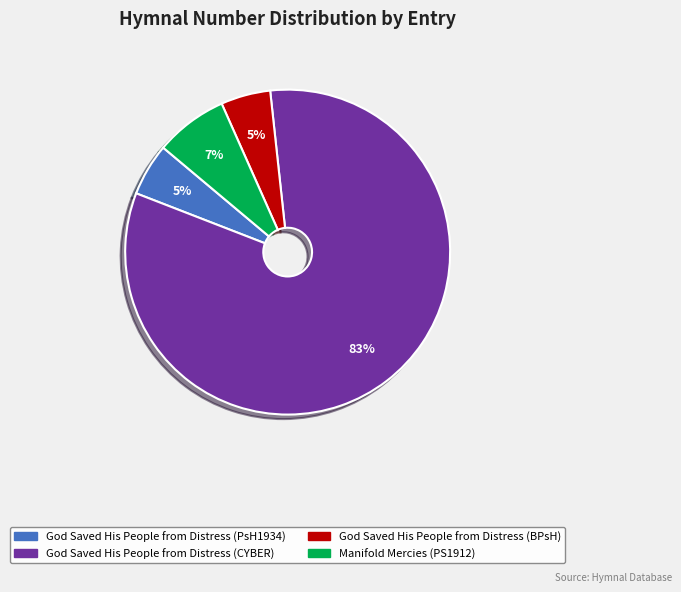

Is God Saved His People from Distress (CYBER) the majority of the pie?

Yes